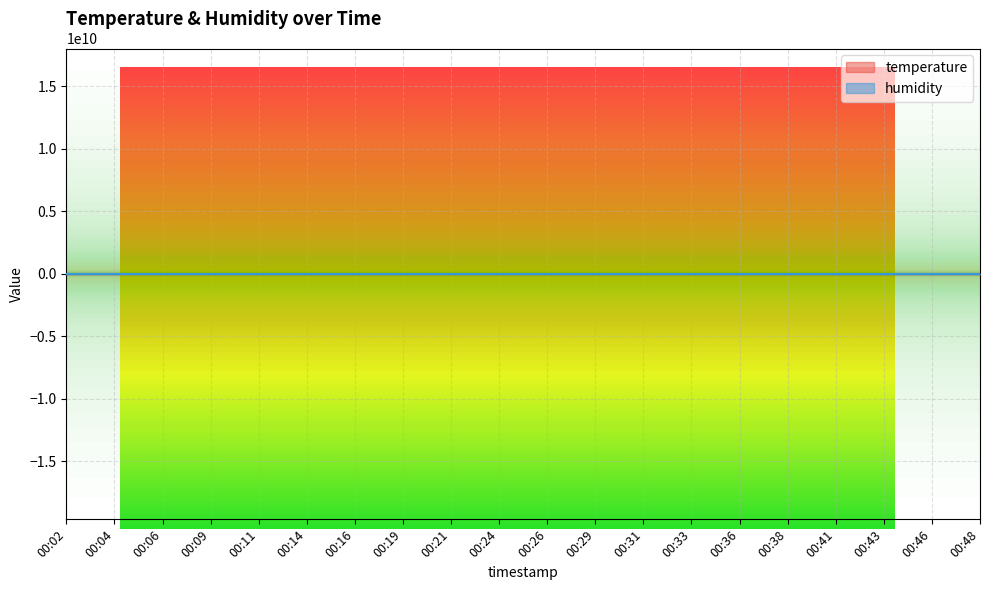

Count the humidity values in the range 64 to 65.

20